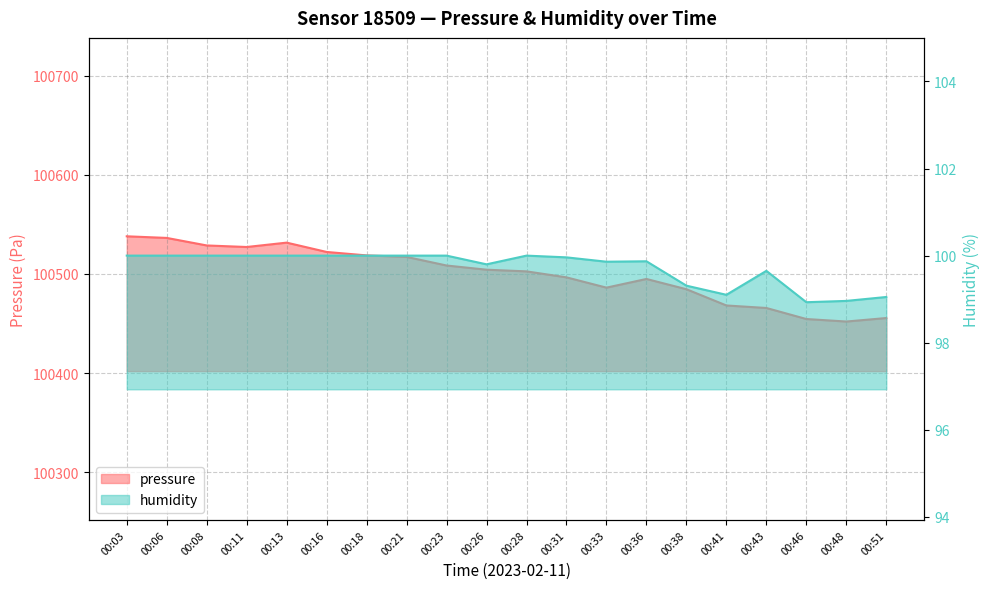

True or false: humidity and pressure cross at least once.

False